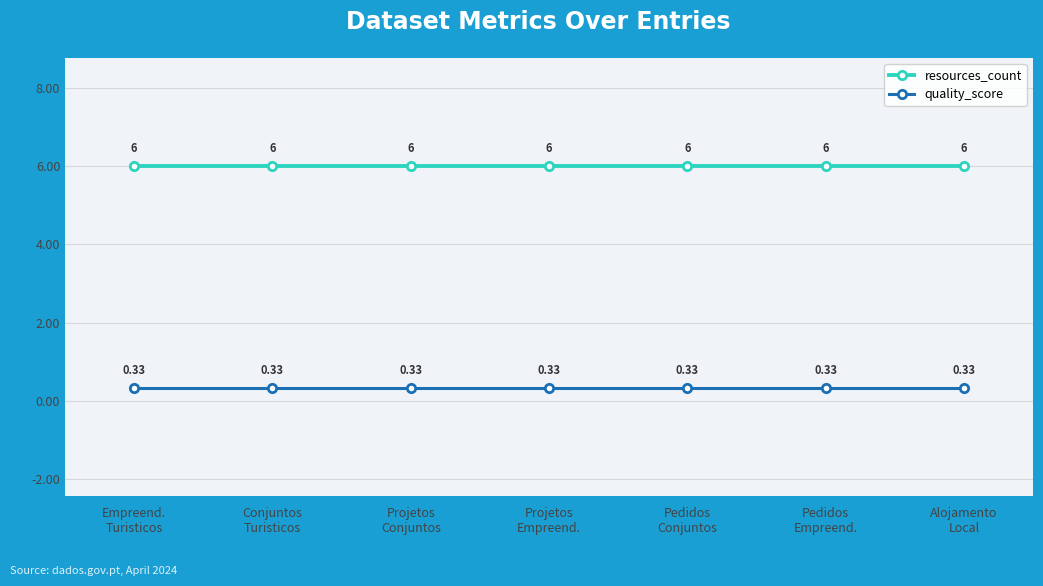

Rank the series by their average value, from lowest to highest.

quality_score, resources_count